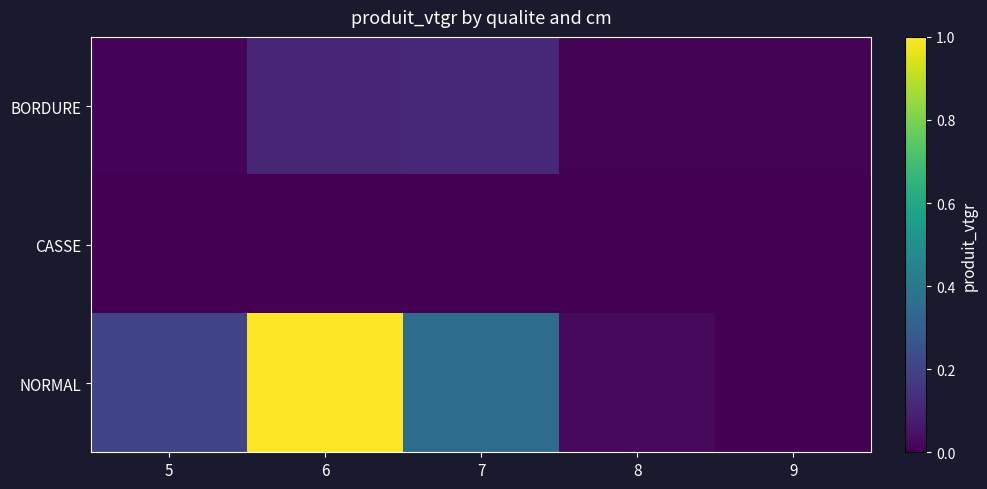

Which series has the widest spread of values?

NORMAL